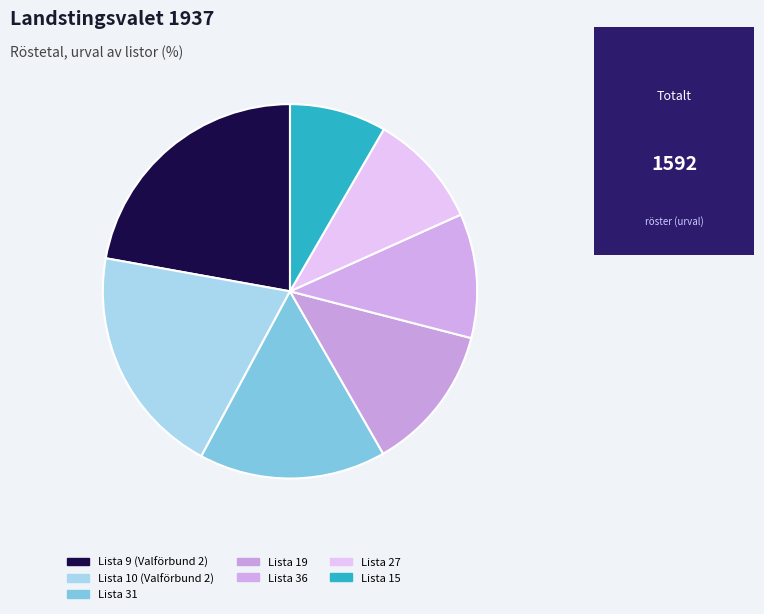

How many slices are in this pie chart?

7